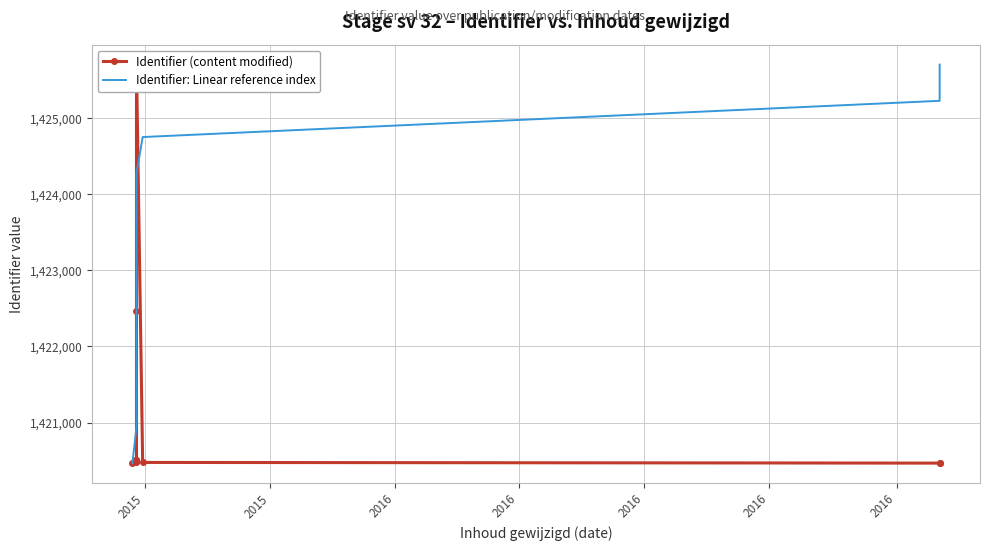

Which series has the largest total across all categories?

Identifier: Linear reference index